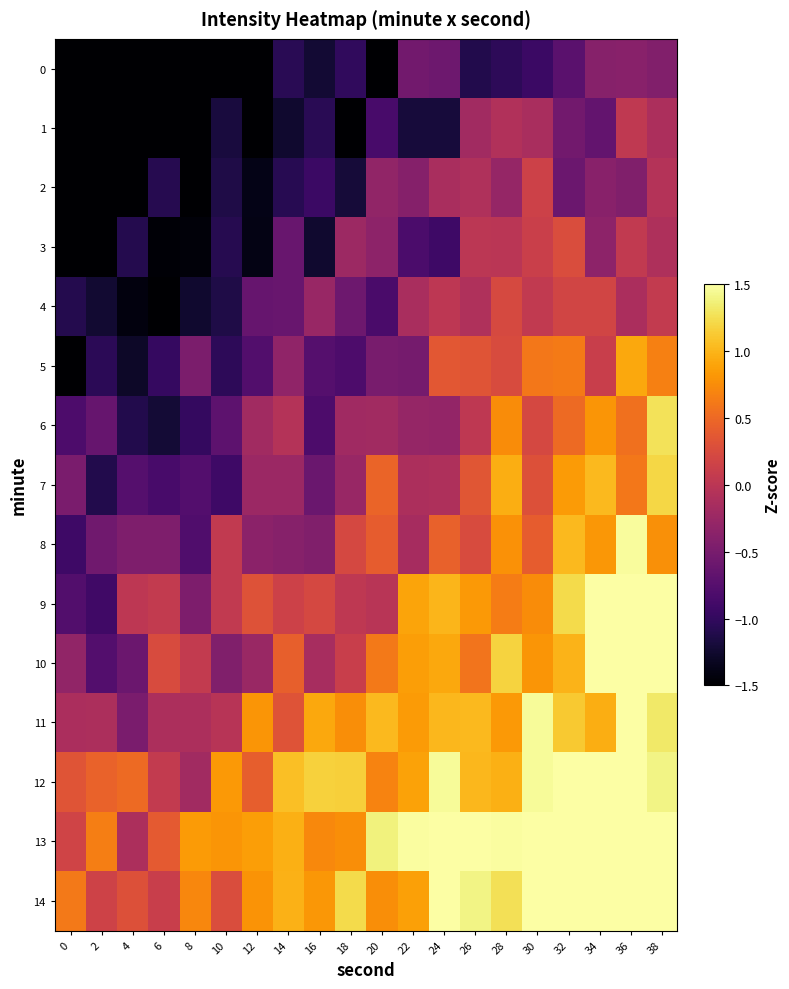

Which series changed the most between 10 and 18?

14